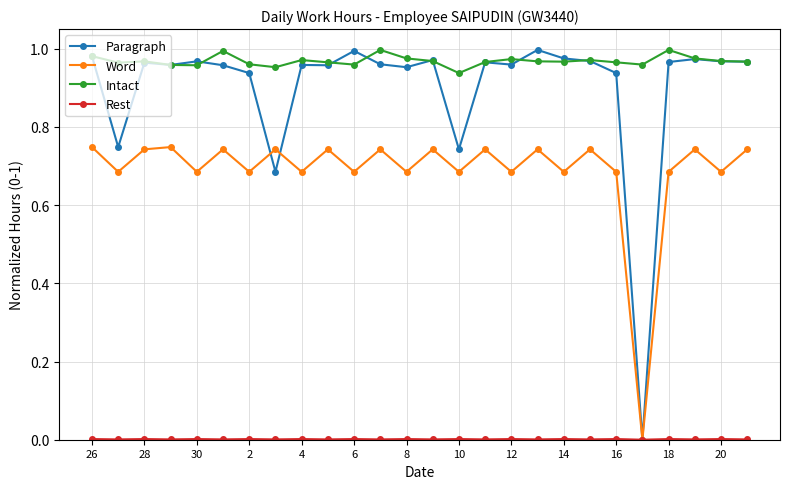

True or false: Word and Intact cross at least once.

False